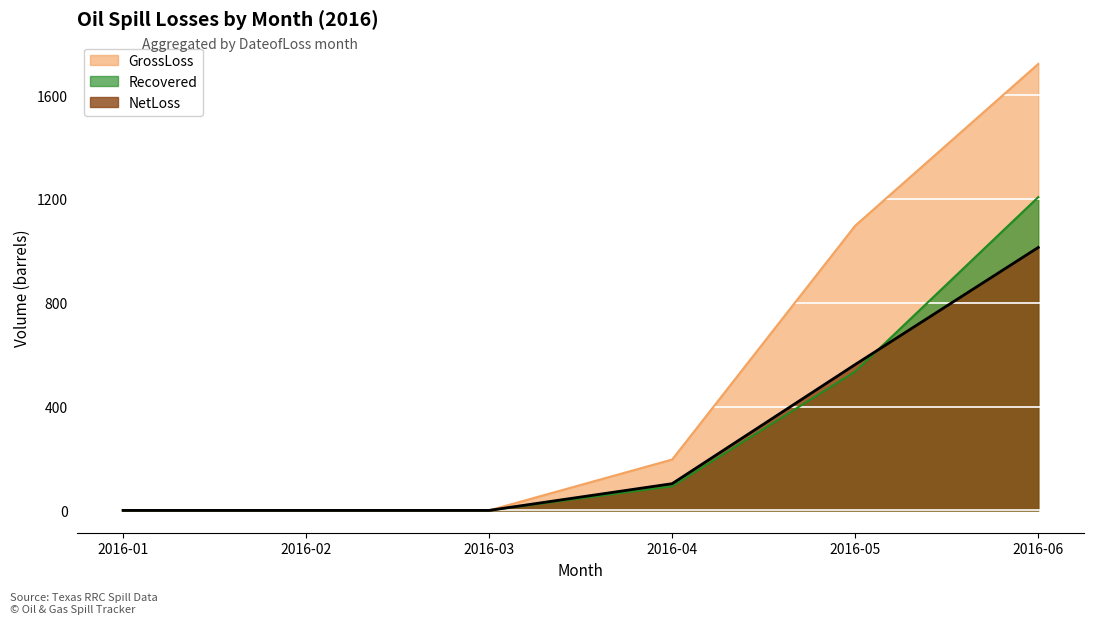

Rank the series by their maximum value, from lowest to highest.

NetLoss, Recovered, GrossLoss